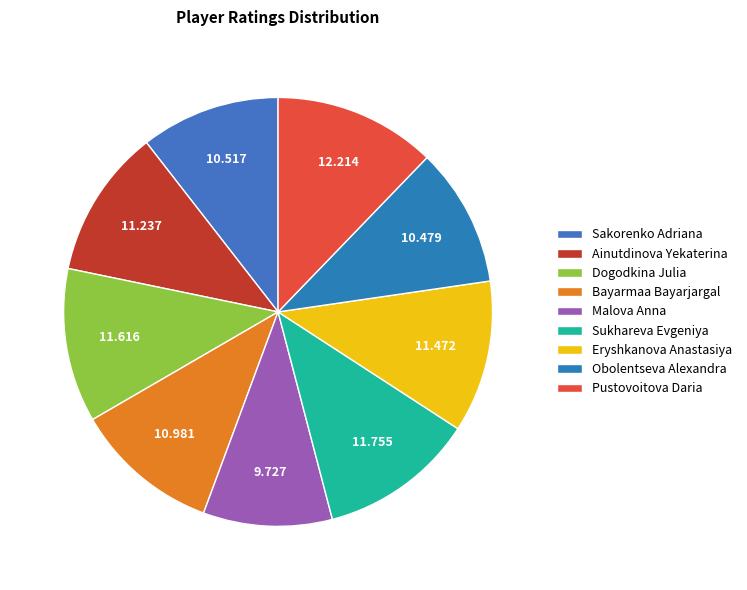

The Obolentseva Alexandra slice represents 1% of the pie. True or false?

False